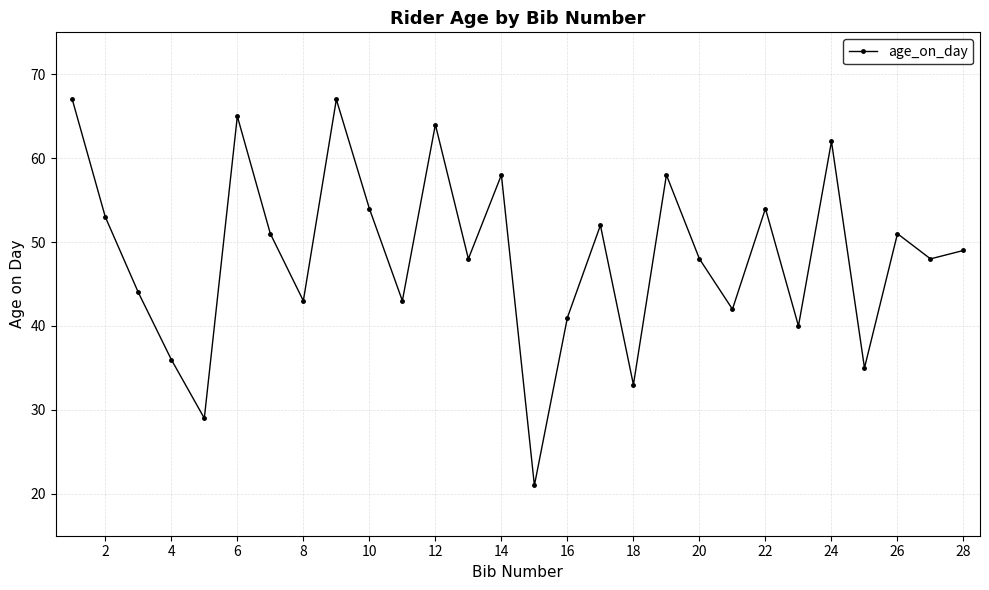

Reading left to right, extract all data points from this chart.

67	53	44	36	29	65	51	43	67	54	43	64	48	58	21	41	52	33	58	48	42	54	40	62	35	51	48	49